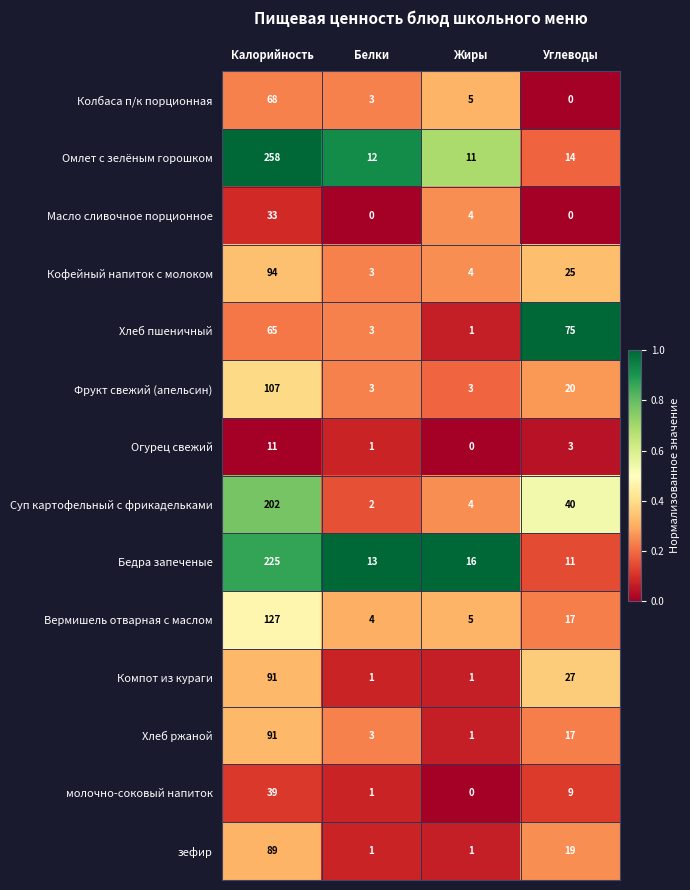

What is the greatest value displayed?

258